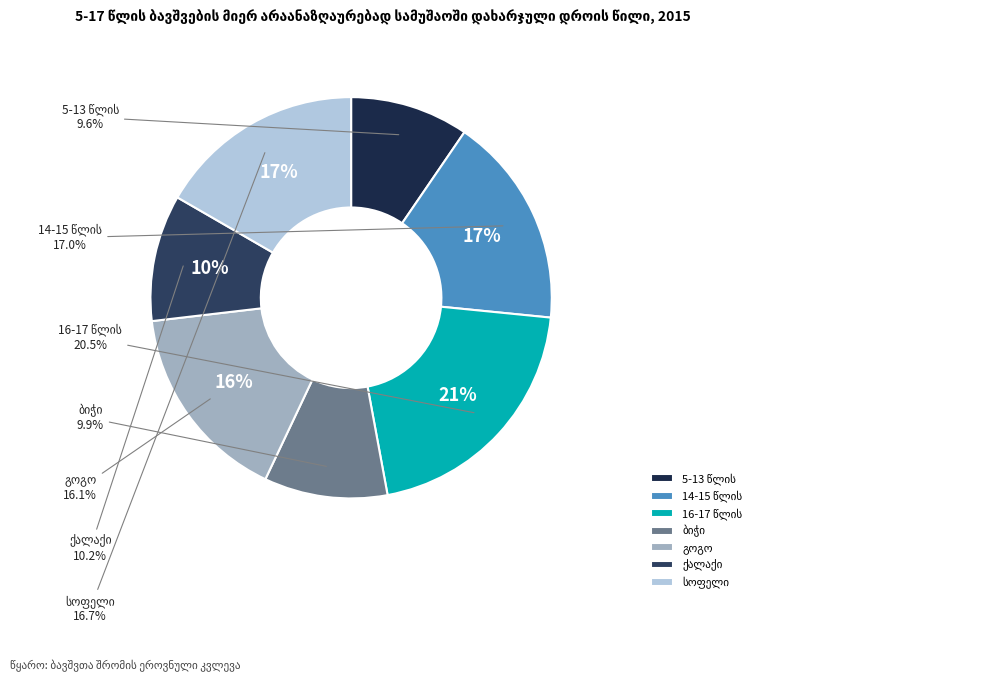

To the nearest percent, what is the average slice percentage?

14%